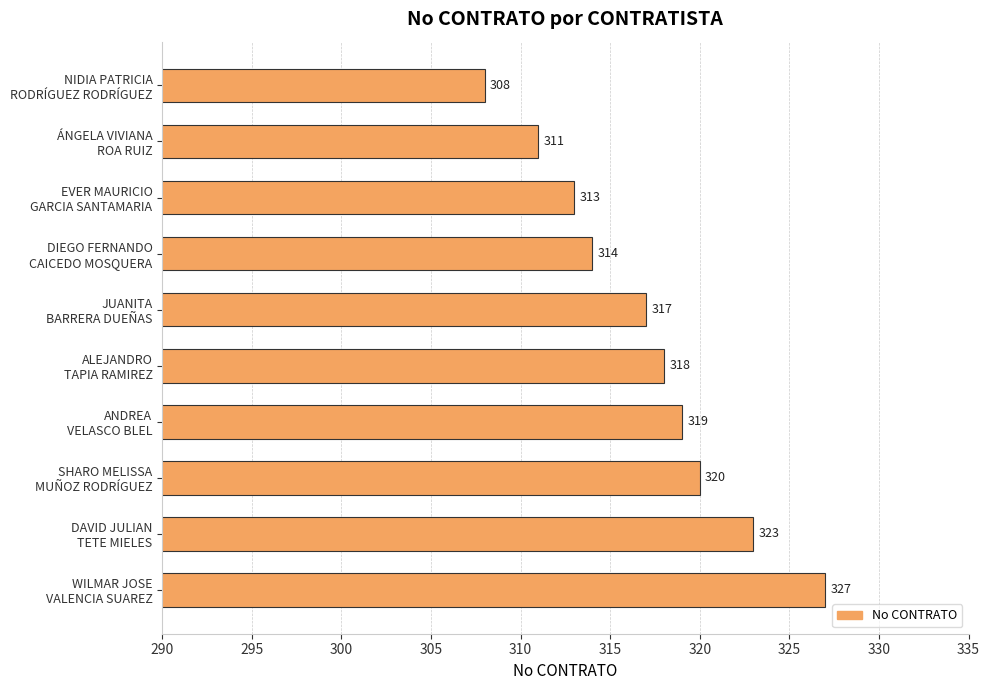

Rank the categories by value from lowest to highest.

NIDIA PATRICIA
RODRÍGUEZ RODRÍGUEZ, ÁNGELA VIVIANA
ROA RUIZ, EVER MAURICIO
GARCIA SANTAMARIA, DIEGO FERNANDO
CAICEDO MOSQUERA, JUANITA
BARRERA DUEÑAS, ALEJANDRO
TAPIA RAMIREZ, ANDREA
VELASCO BLEL, SHARO MELISSA
MUÑOZ RODRÍGUEZ, DAVID JULIAN
TETE MIELES, WILMAR JOSE
VALENCIA SUAREZ